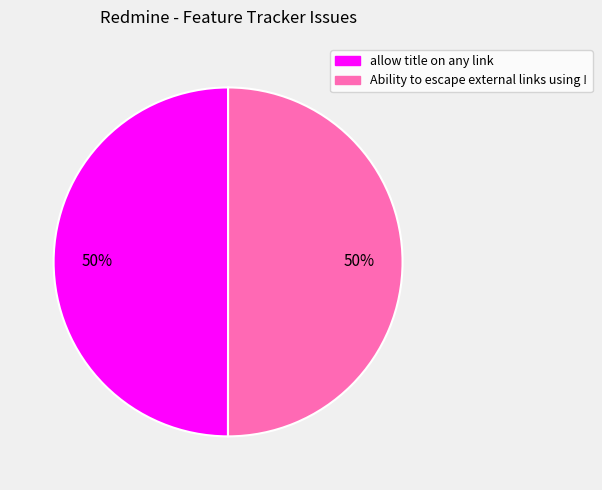

How many segments does this pie chart have?

2